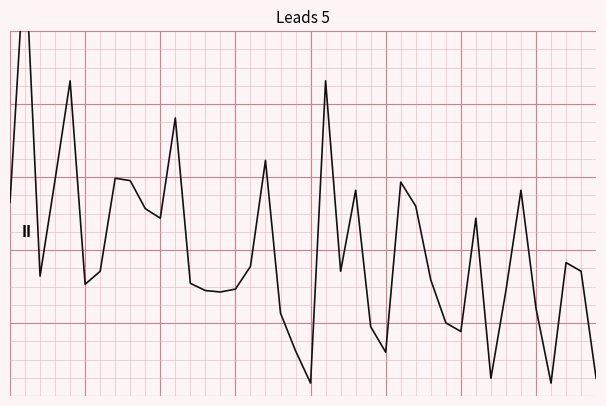

How many values are below zero?

24